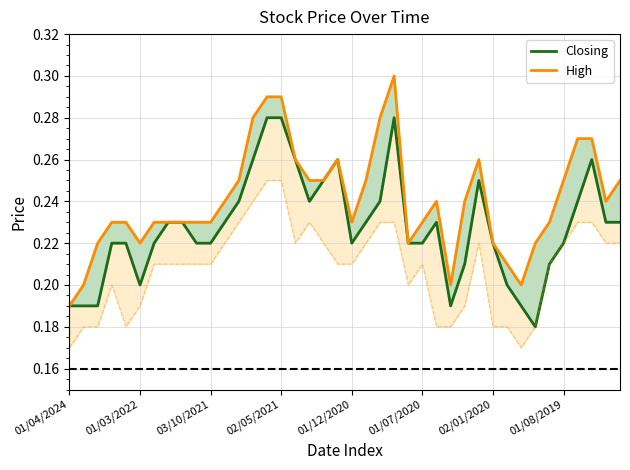

Is the value of Closing at 20 greater than the value of High at 11?

No